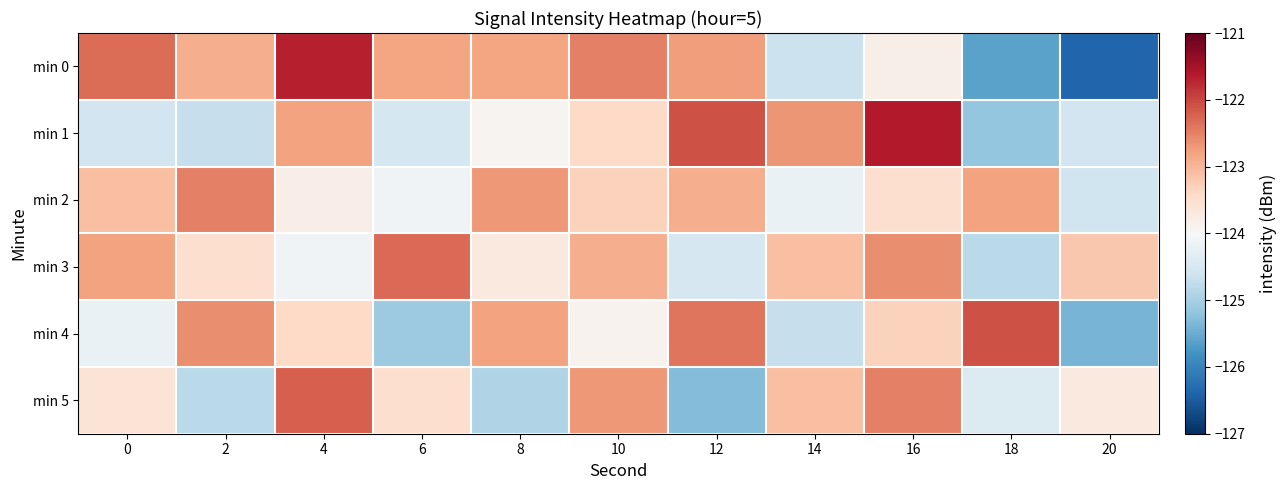

Between 6 and 16, which is larger?

6